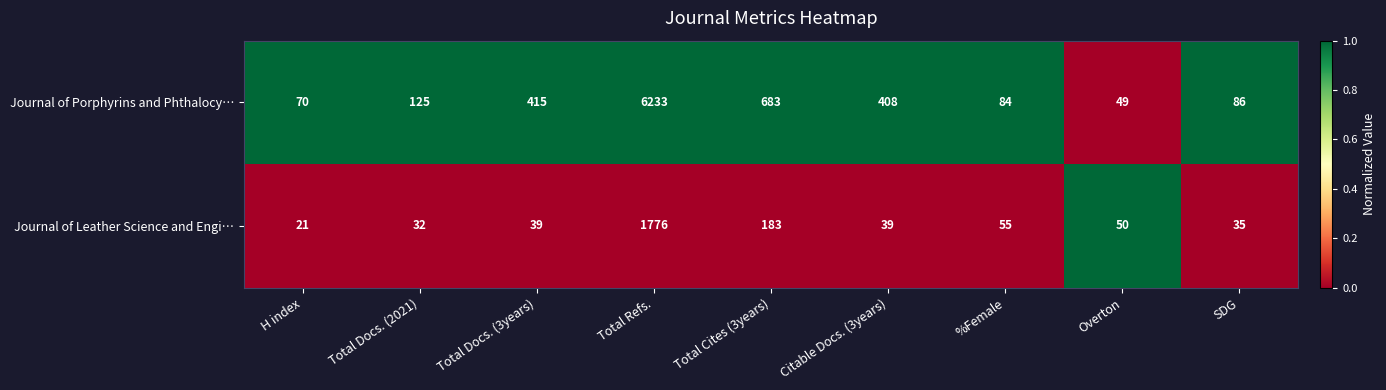

Reading left to right, transcribe all the data shown in this chart.

Journal of Porphyrins and Phthalocy…: 70	125	415	6233	683	408	84	49	86
Journal of Leather Science and Engi…: 21	32	39	1776	183	39	55	50	35